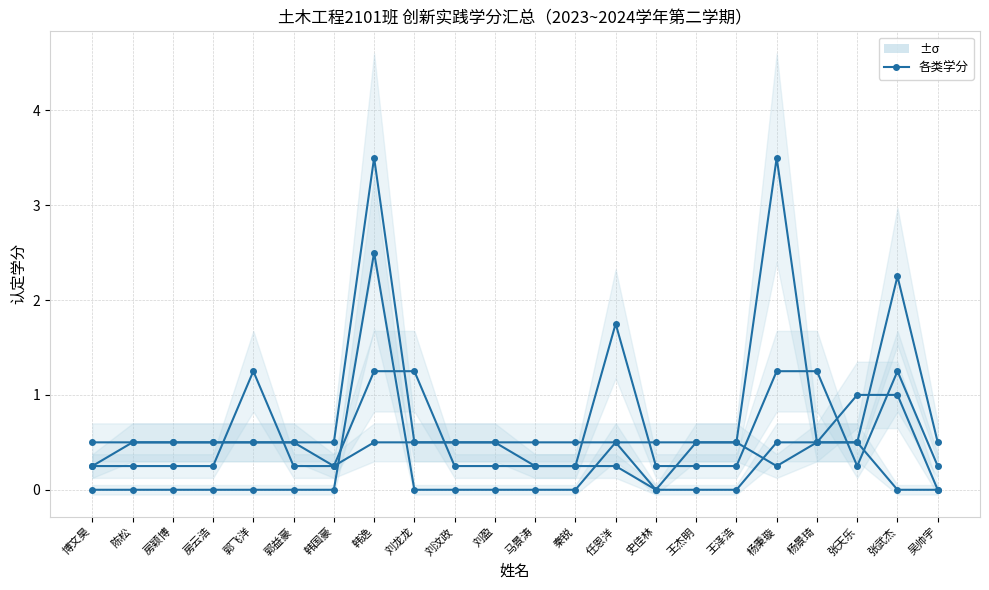

Between which two adjacent categories do 学科考赛 and 其他 first intersect?

房云浩 and 郭飞洋